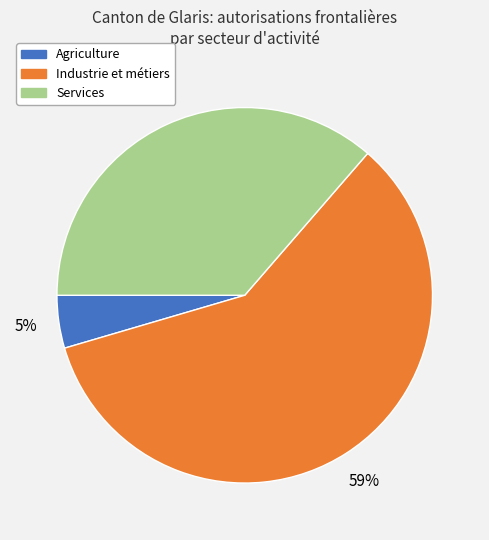

Which category has the smallest portion of the pie?

Agriculture